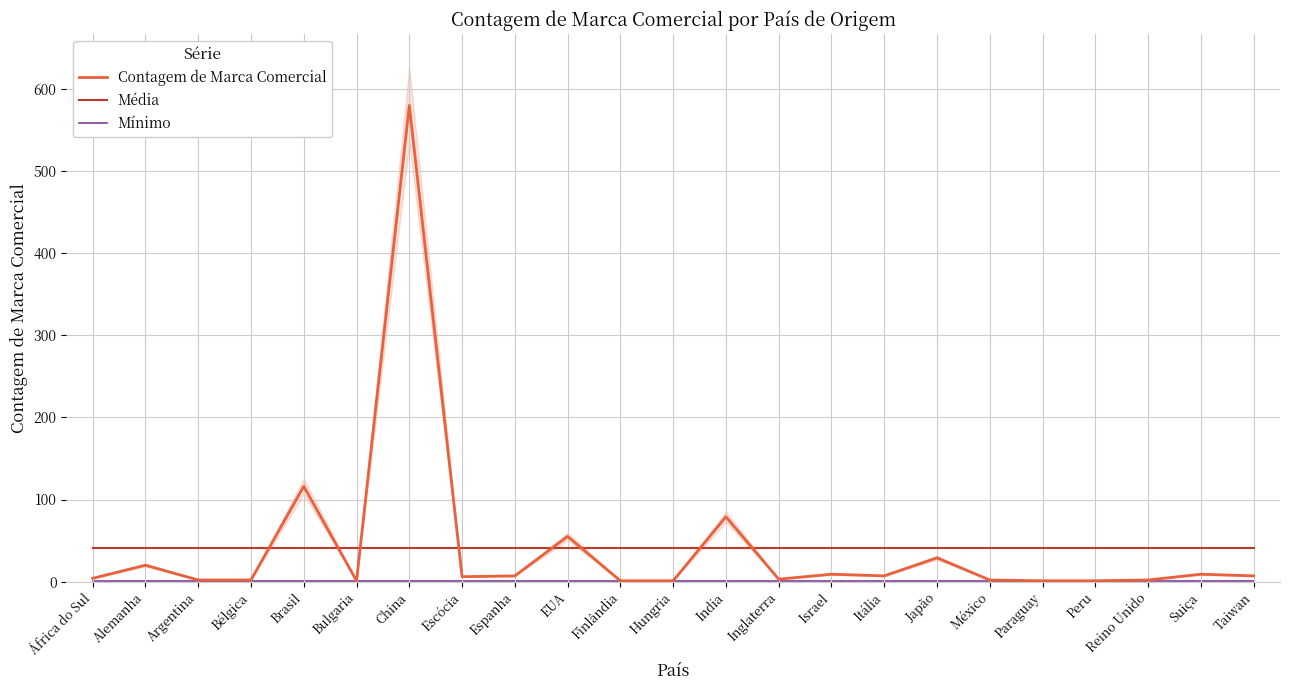

What are all the series names shown in the legend?

Contagem de Marca Comercial, Média, Mínimo